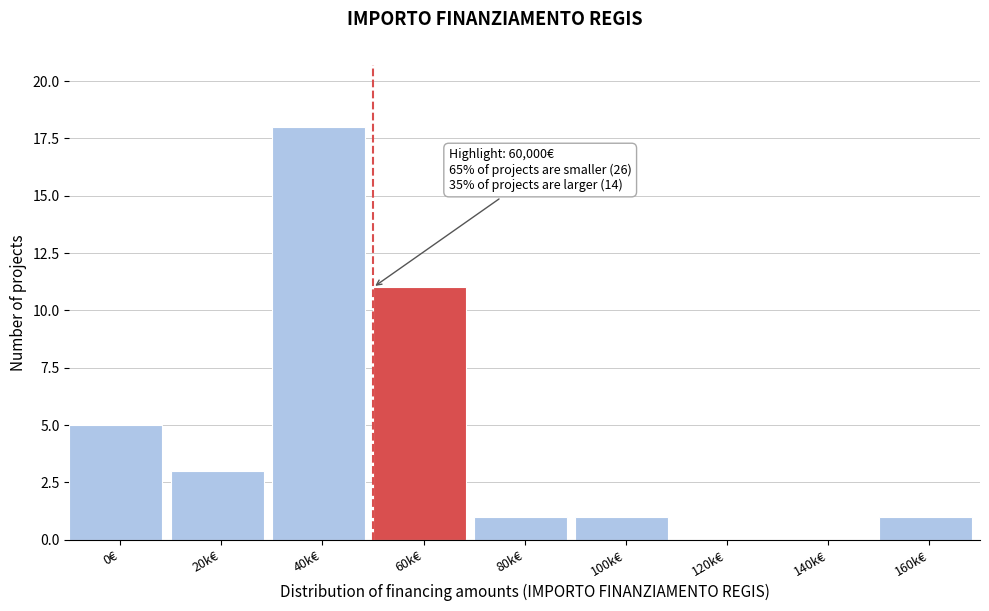

Reading right to left, transcribe all the data shown in this chart.

160k€=1	140k€=0	120k€=0	100k€=1	80k€=1	60k€=11	40k€=18	20k€=3	0€=5